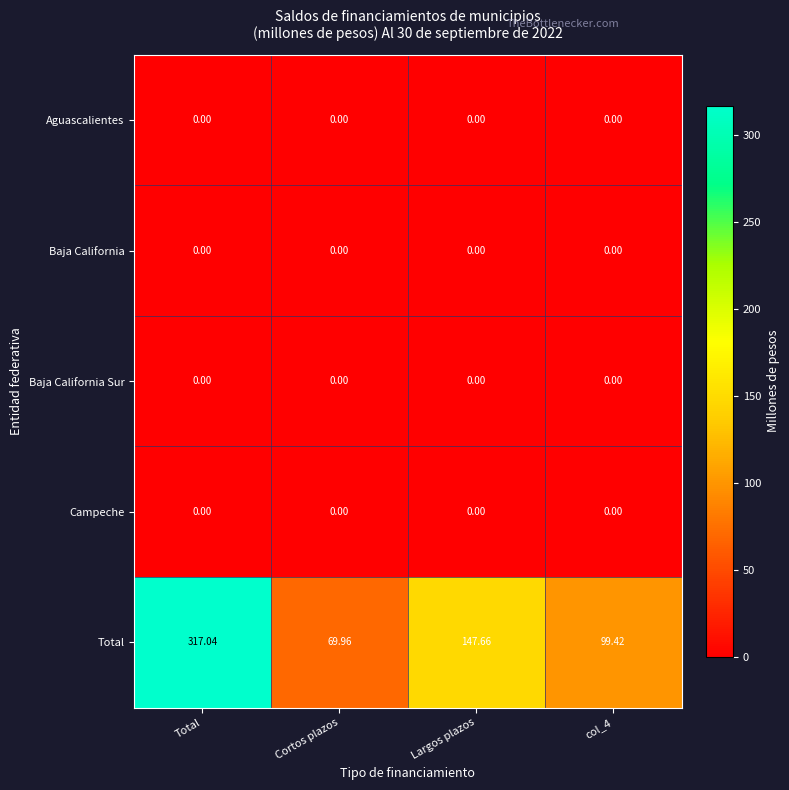

Which series has the largest total across all categories?

Total